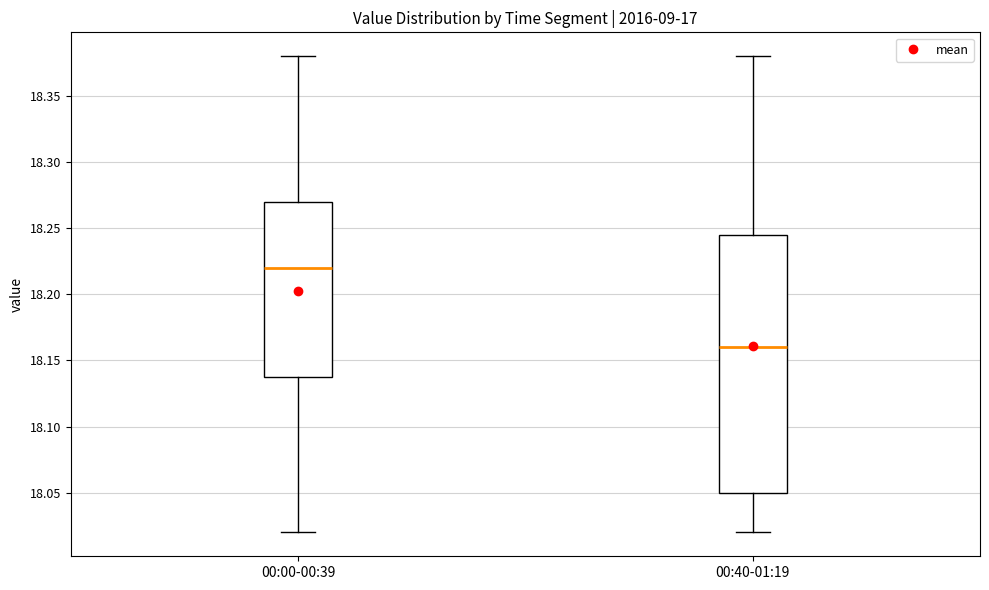

Where does the upper whisker of the box for 00:00-00:39 end on the y-axis? The values are not printed on the chart, so give them approximately, as read against the axis.

18.380